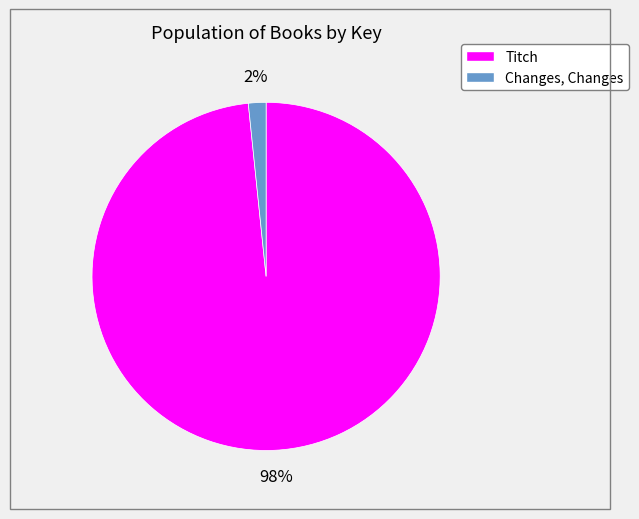

What is the largest slice in the pie chart?

Titch